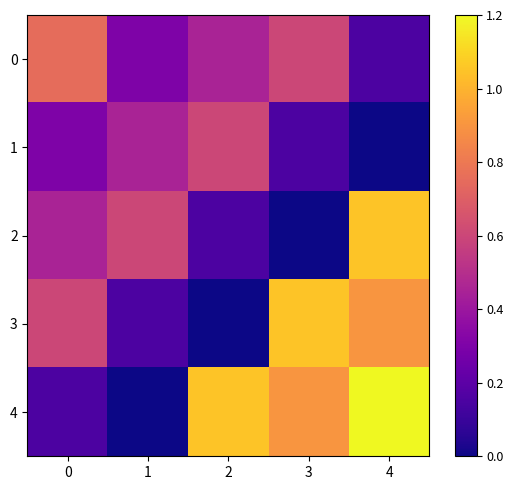

What is the spread (max minus min) of values at 3?

1.1